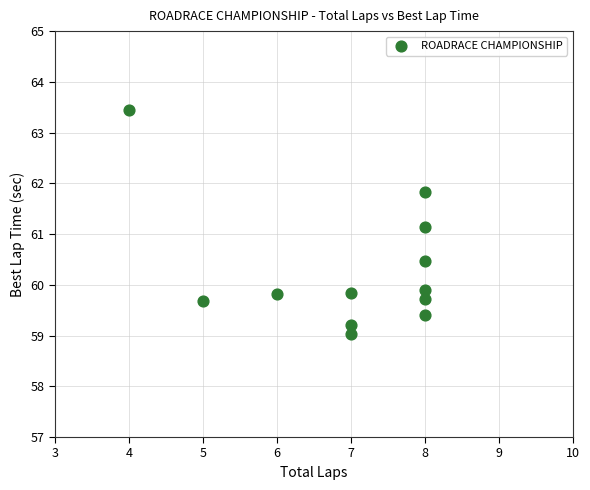

What is the average X value?

7.0